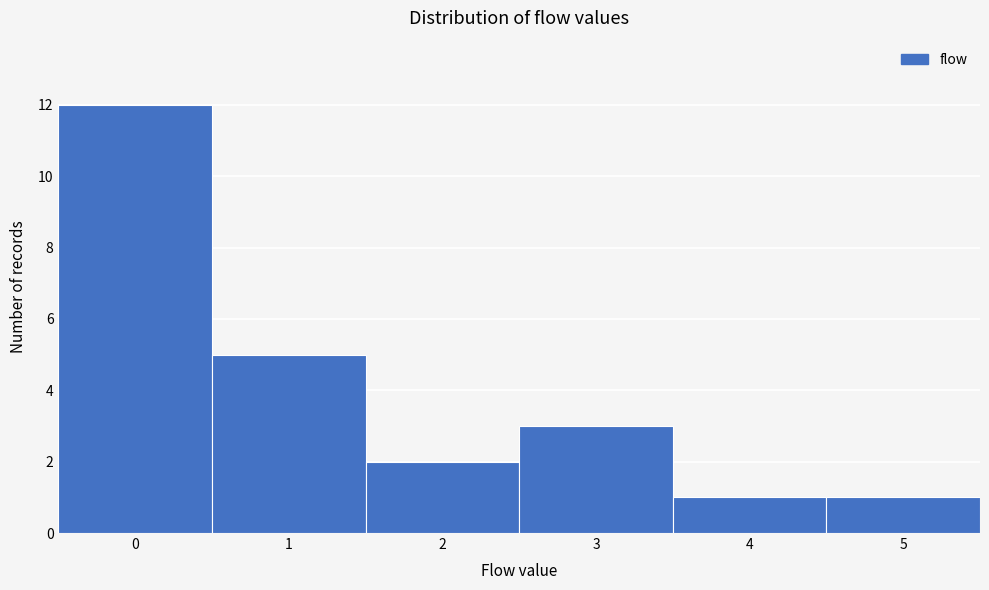

Reading left to right, transcribe all the data shown in this chart.

0=12	1=5	2=2	3=3	4=1	5=1